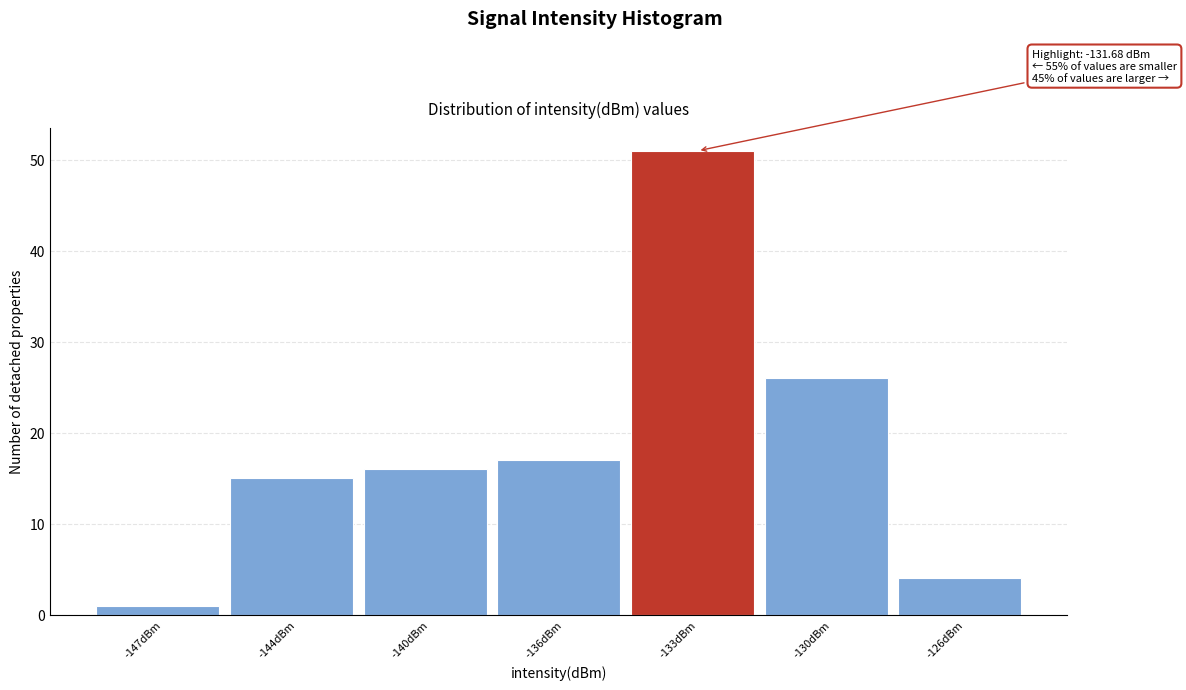

Reading left to right, extract all data points from this chart.

-147dBm=1	-144dBm=15	-140dBm=16	-136dBm=17	-133dBm=51	-130dBm=26	-126dBm=4